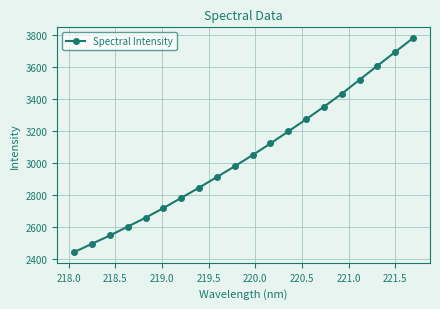

True or false: there are more than 0 points higher than both neighbors.

False